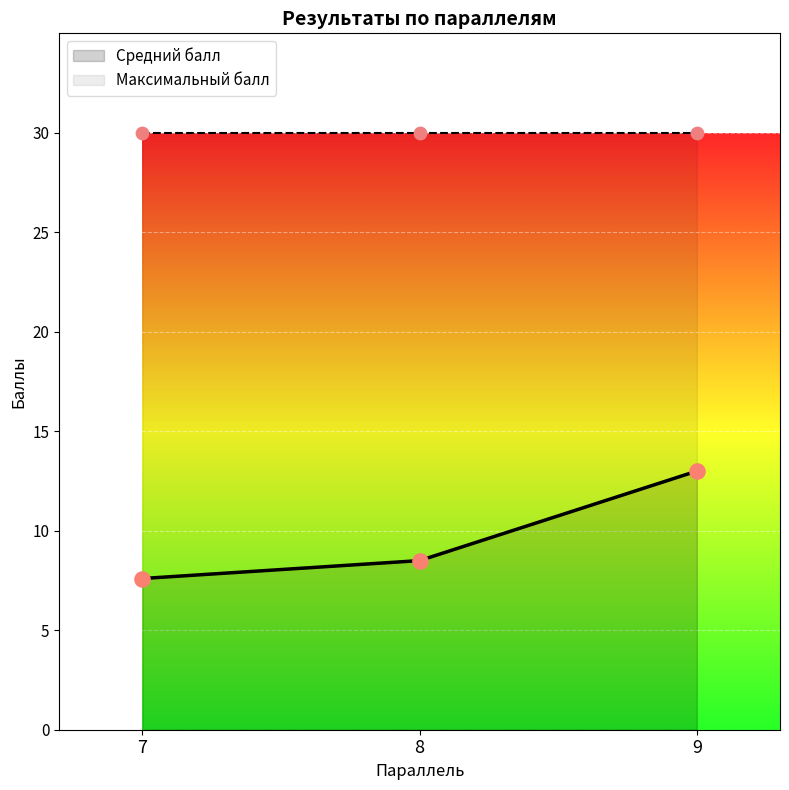

Is the value of Средний балл at 8 greater than the value of Максимальный балл at 9?

No